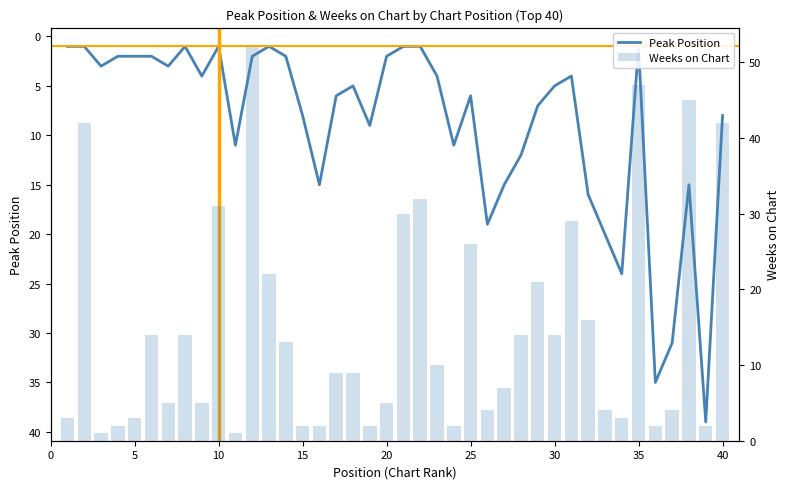

Rank the series by their average value, from highest to lowest.

Weeks on Chart, Peak Position